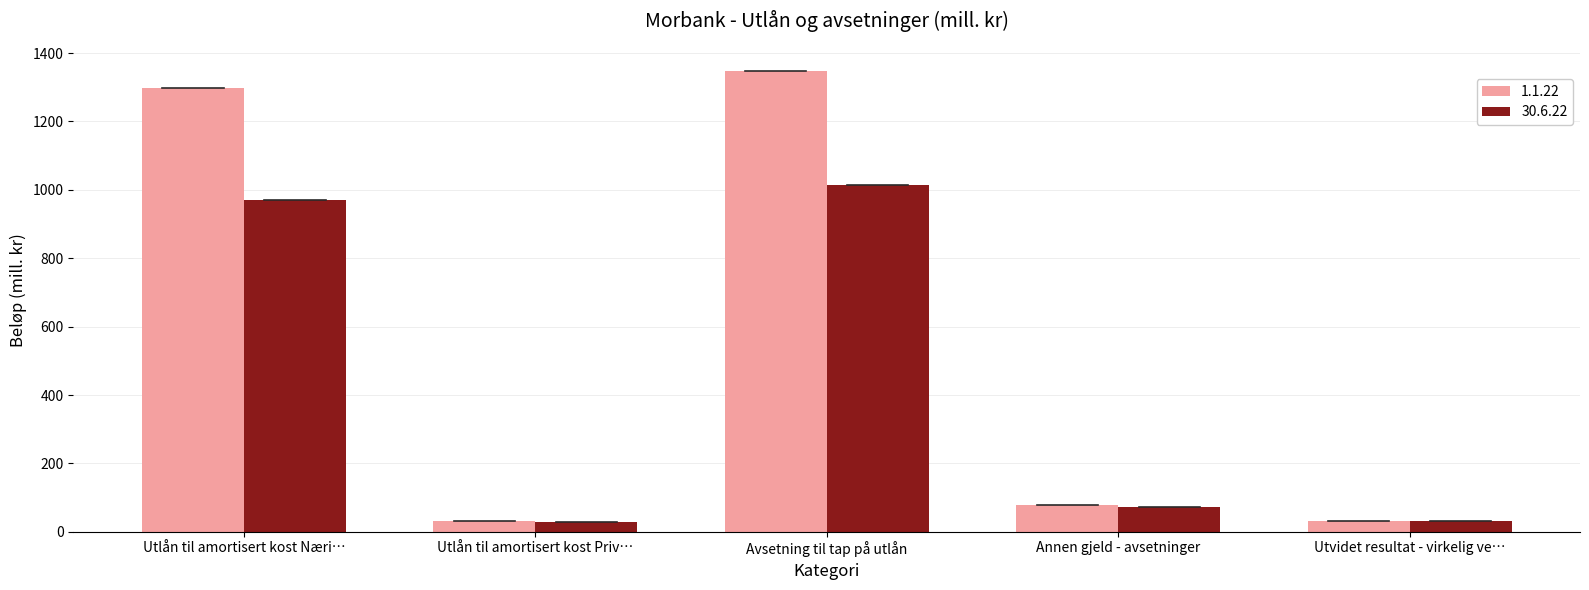

What is the approximate value of 30.6.22 at Annen gjeld - avsetninger, to the nearest 10?

70